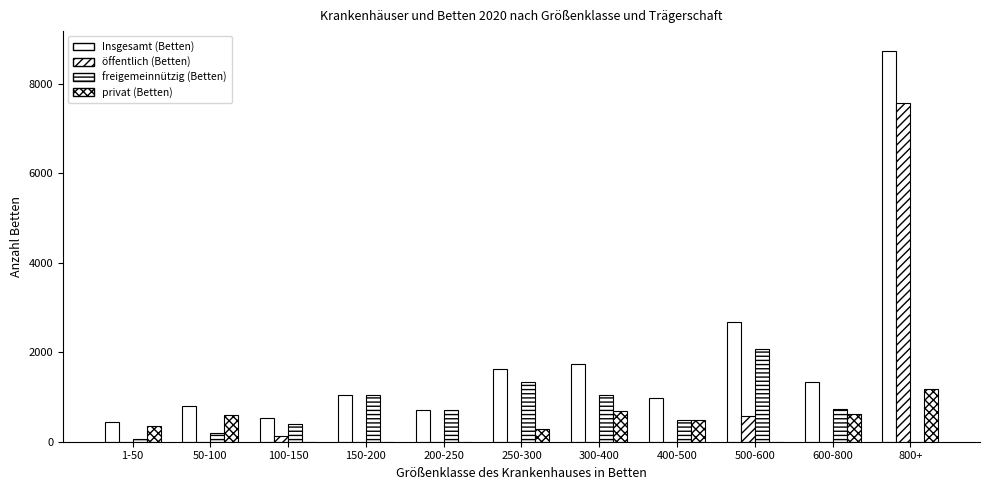

Count the number of data series in this chart.

4